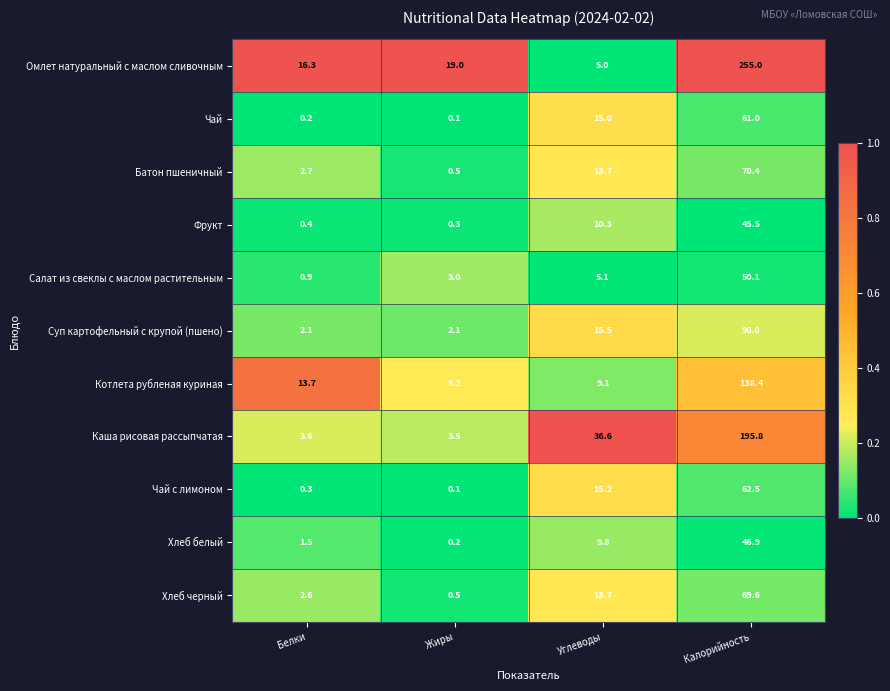

At which category is the sum across all series the highest?

Калорийность